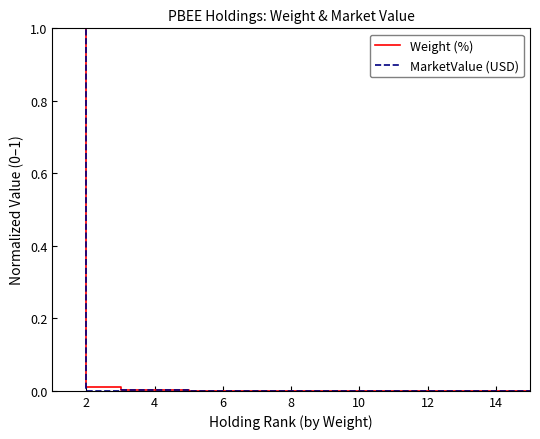

What is the maximum value for Weight (%)?

1.0